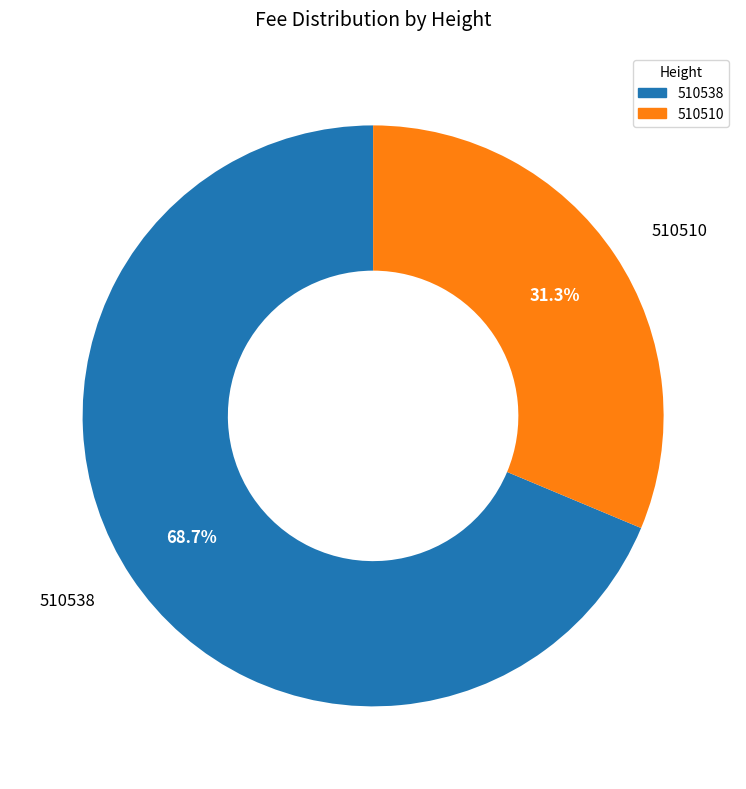

Approximately how many times larger is the value at 510510 compared to 510538?

0.5